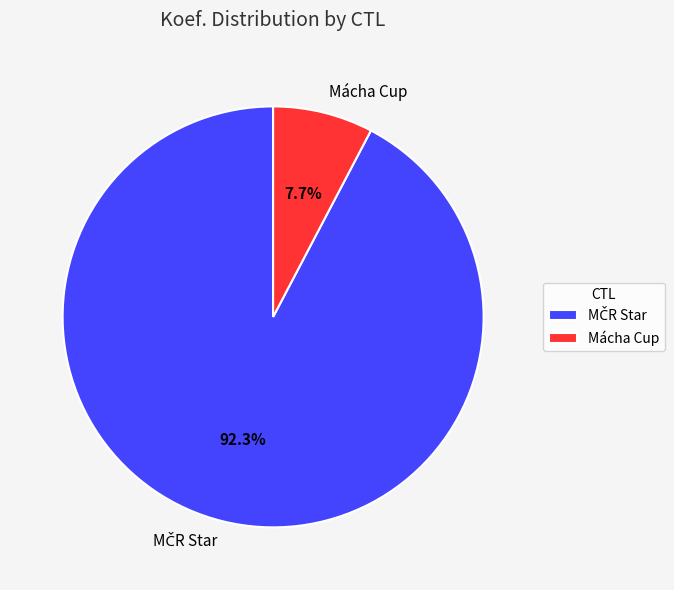

Is there any slice that represents more than half of the pie?

Yes